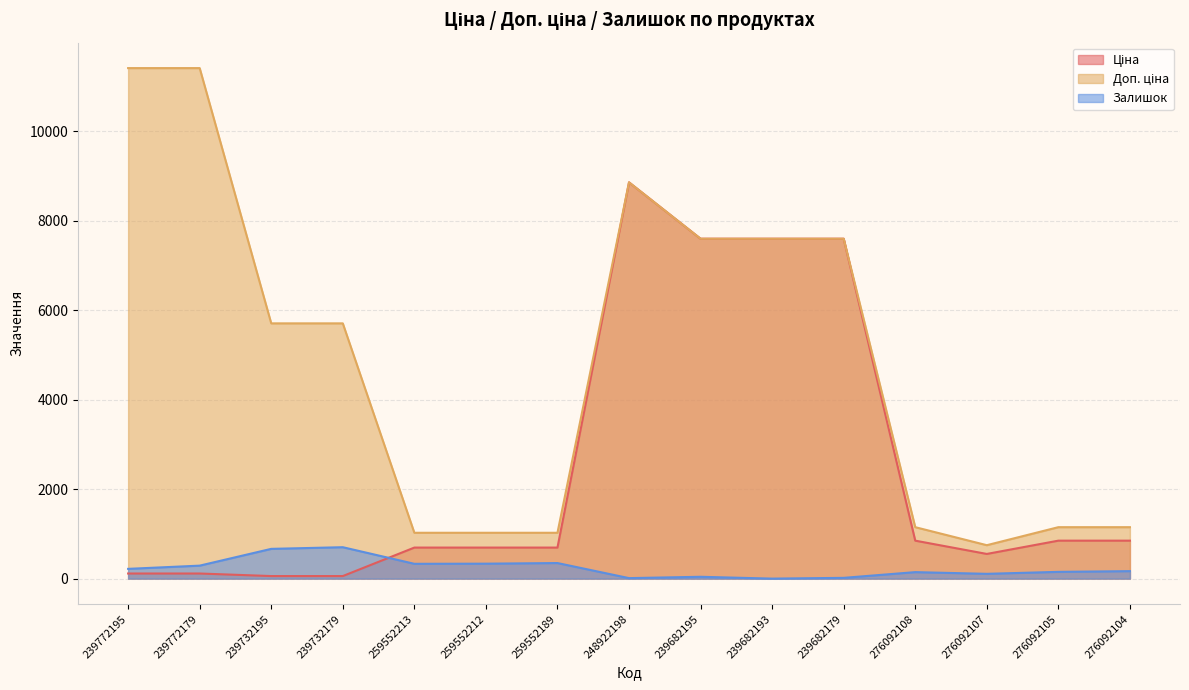

True or false: Залишок and Ціна cross at least once.

True